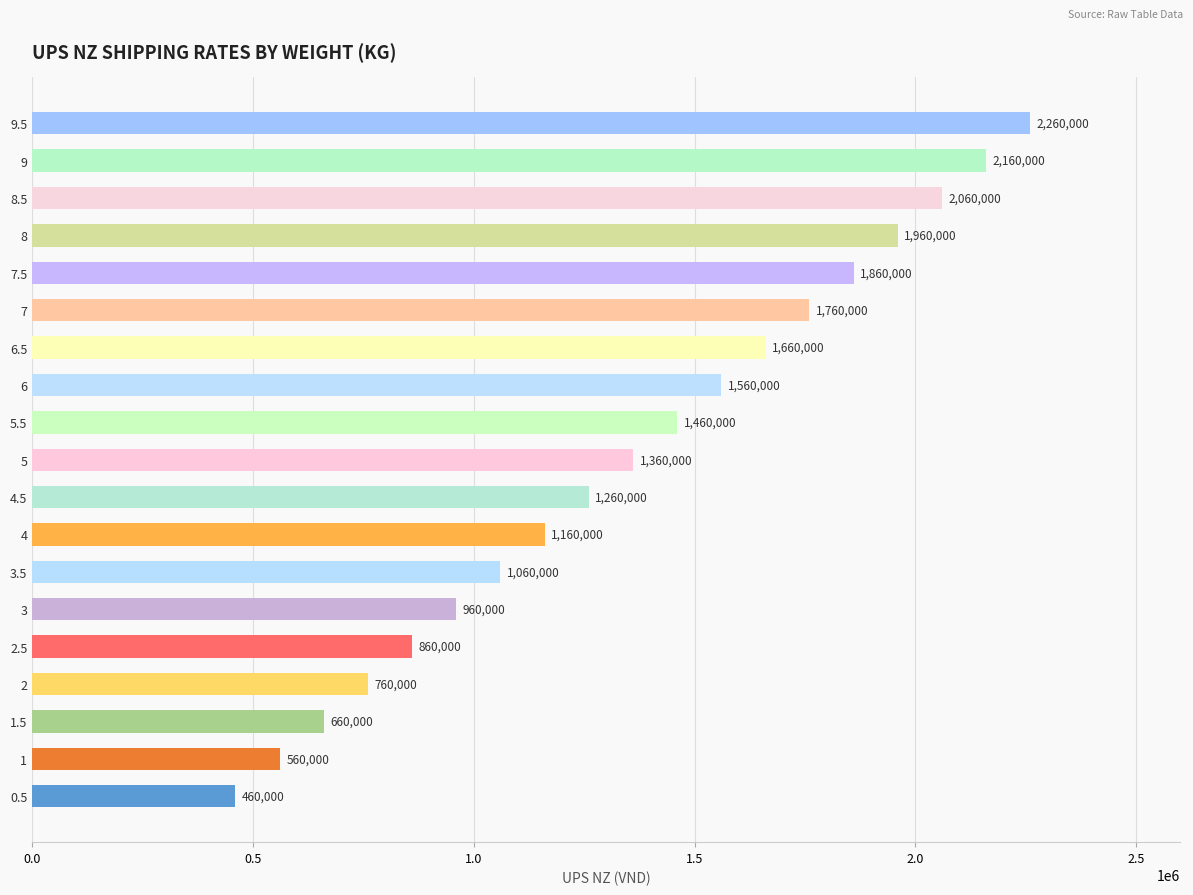

Approximately how many times larger is the value at 6 compared to 4?

1.3